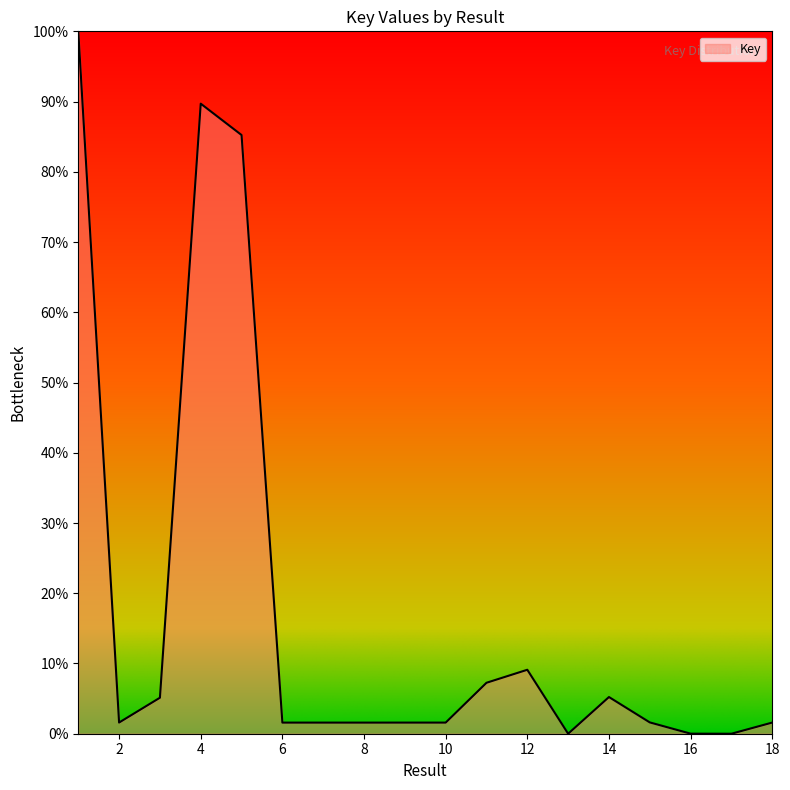

What is the greatest value displayed?

100.0